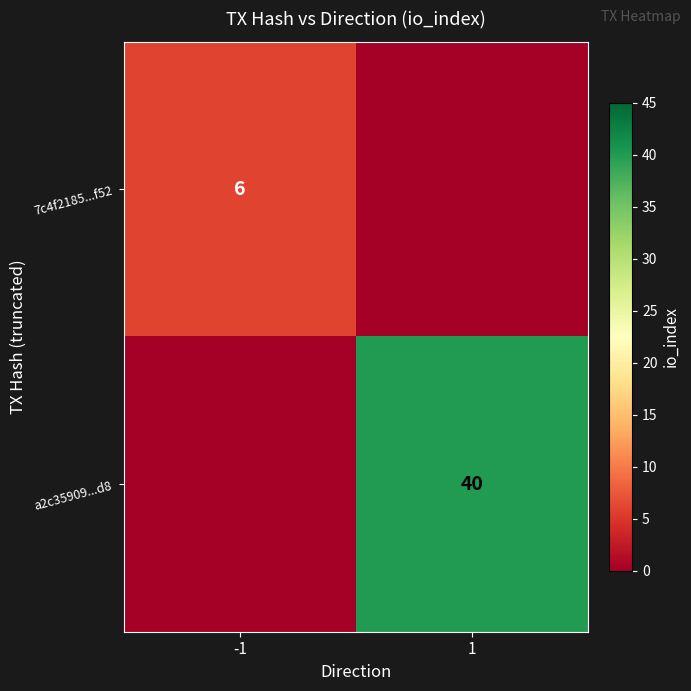

True or false: 7c4f2185...f52 has a value of 6 at -1.

True